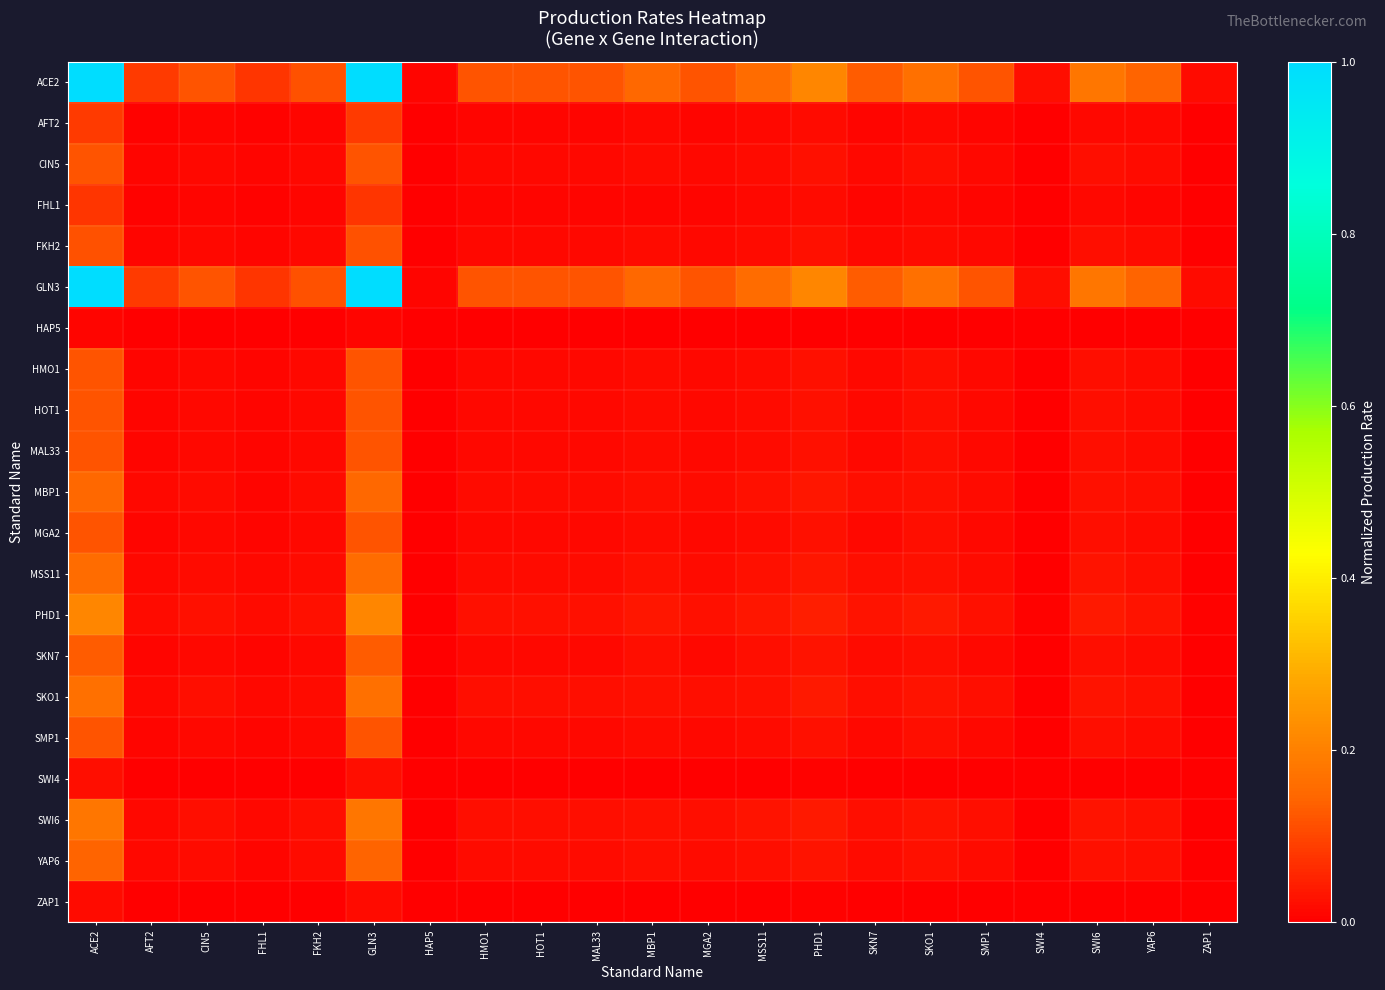

Which series has the widest spread of values?

ACE2